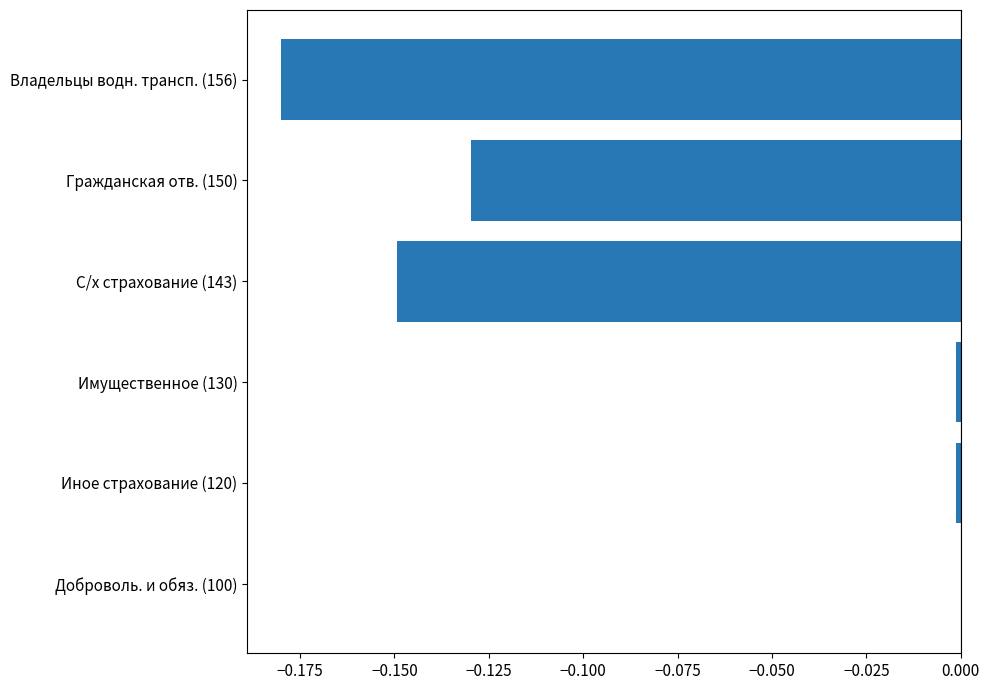

True or false: the data shows -0.0 at Гражданская отв. (150).

False